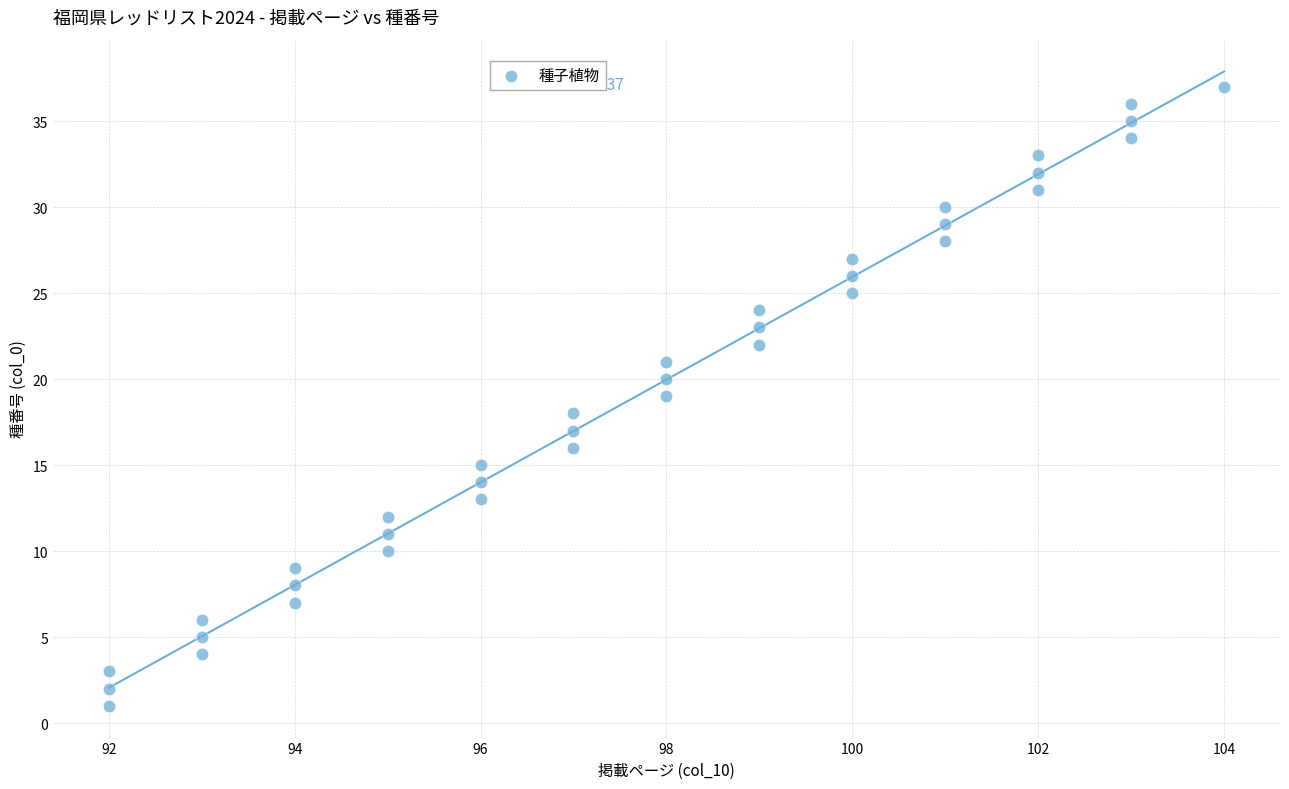

What is the range of X values (max minus min)?

12